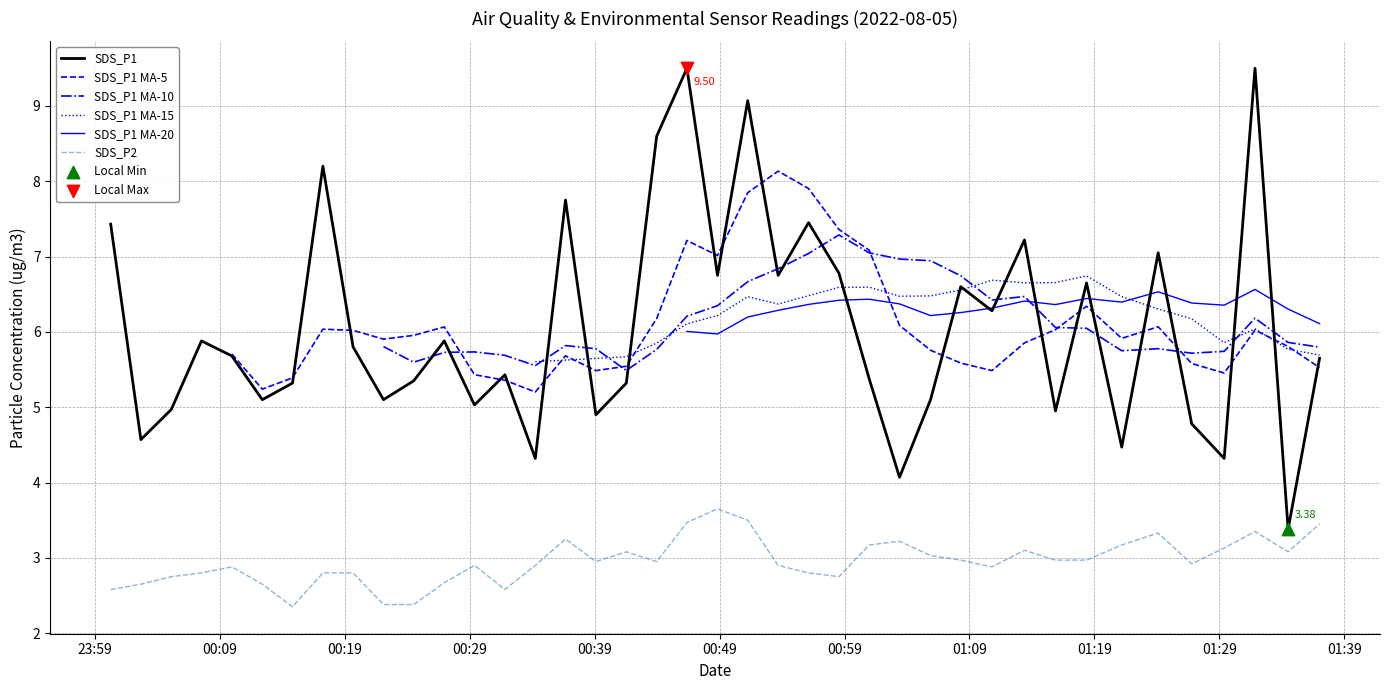

Which series contains the highest Y value?

SDS_P1